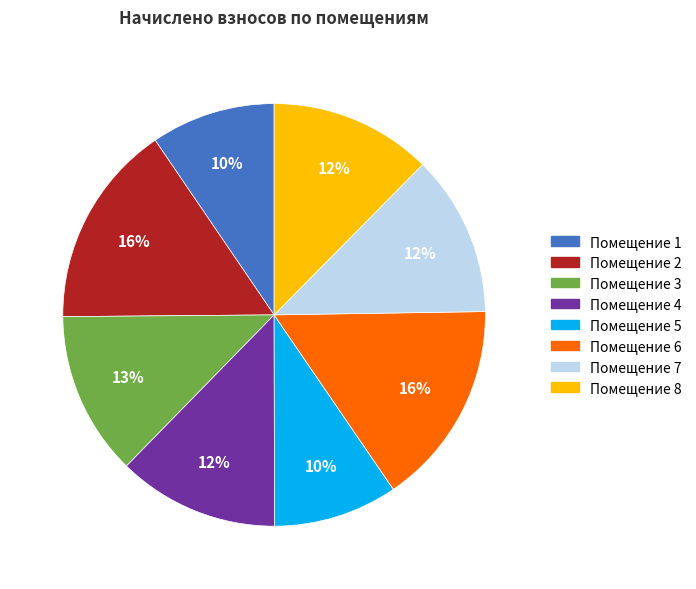

Is there any slice that represents more than half of the pie?

No